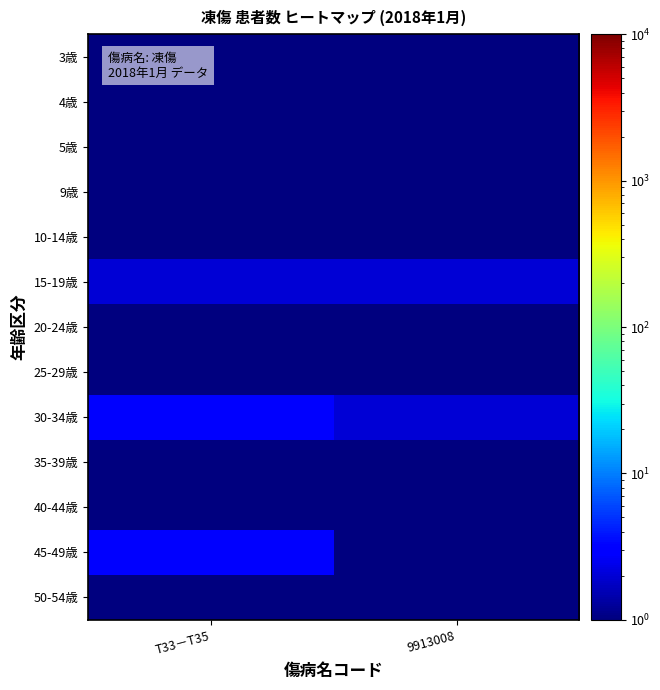

At how many categories does at least one series exceed 1?

2